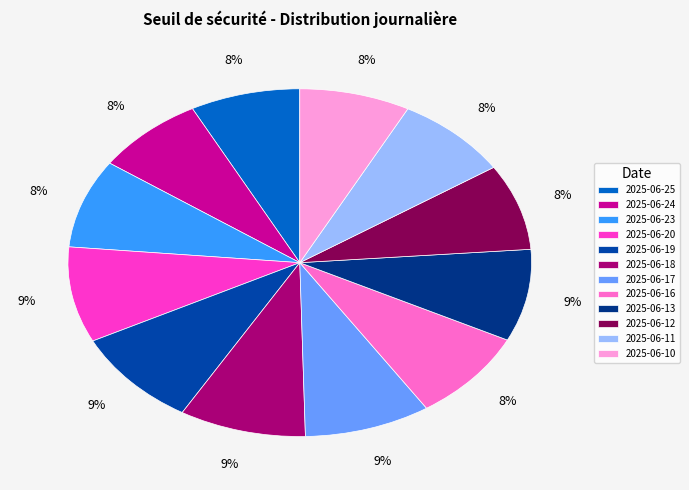

To the nearest percent, what is the combined percentage of 2025-06-11 and 2025-06-17?

17%